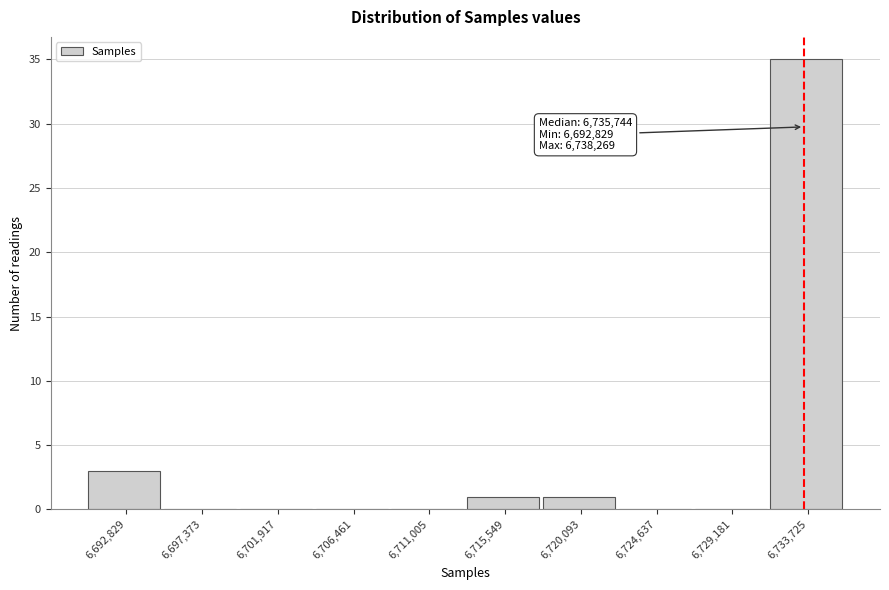

Reading left to right, extract all data points from this chart.

6,692,829=3	6,697,373=0	6,701,917=0	6,706,461=0	6,711,005=0	6,715,549=1	6,720,093=1	6,724,637=0	6,729,181=0	6,733,725=35